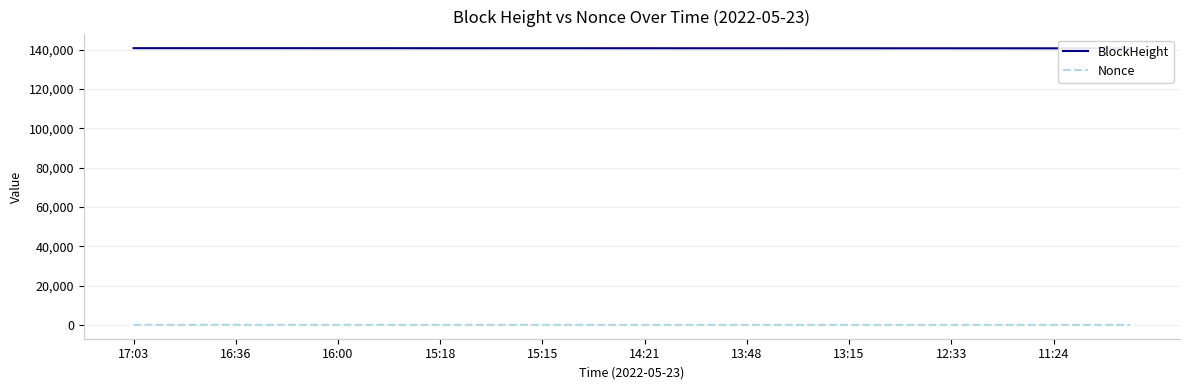

At which category does the chart reach its peak across all series?

17:03